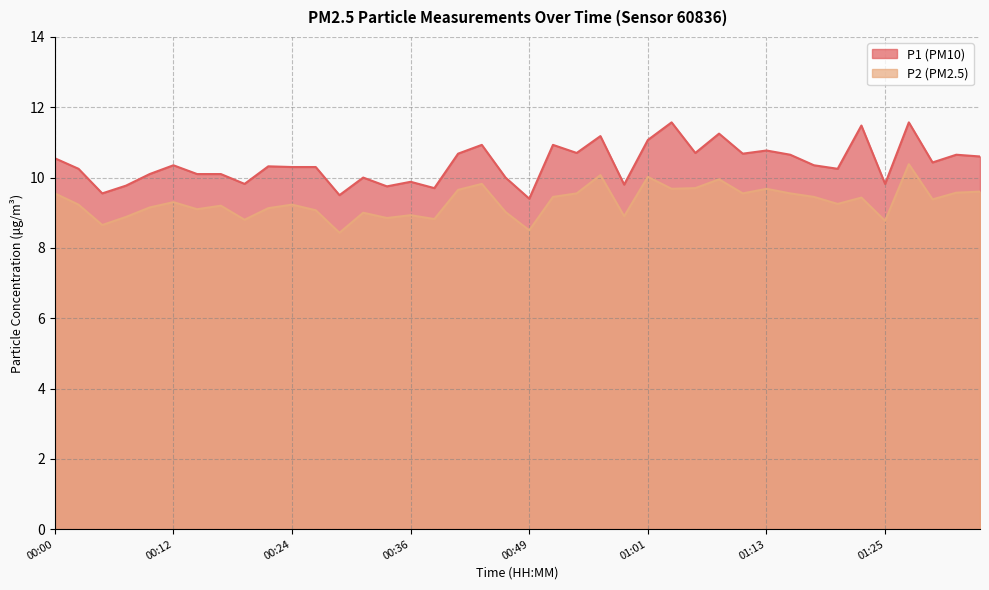

At 00:46, list the series in order from smallest to largest.

P2, P1